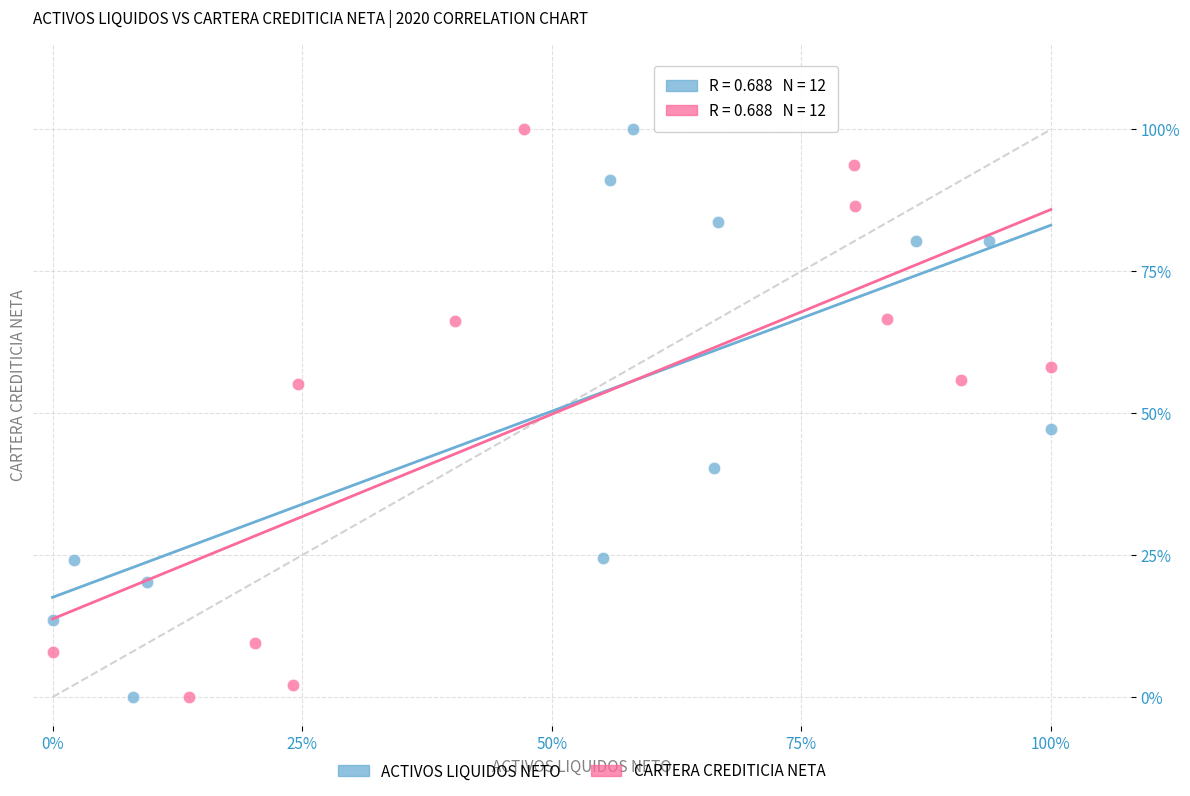

What are all the series names shown in the legend?

ACTIVOS LIQUIDOS NETO, CARTERA CREDITICIA NETA